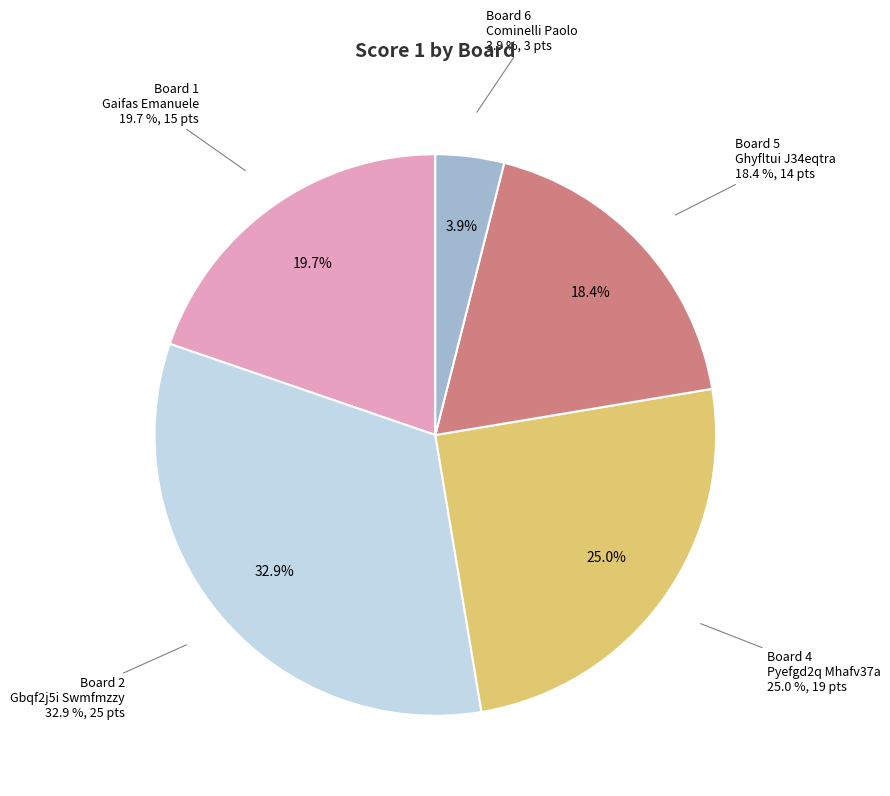

True or false: Board 1
Gaifas Emanuele accounts for 28% of the total.

False